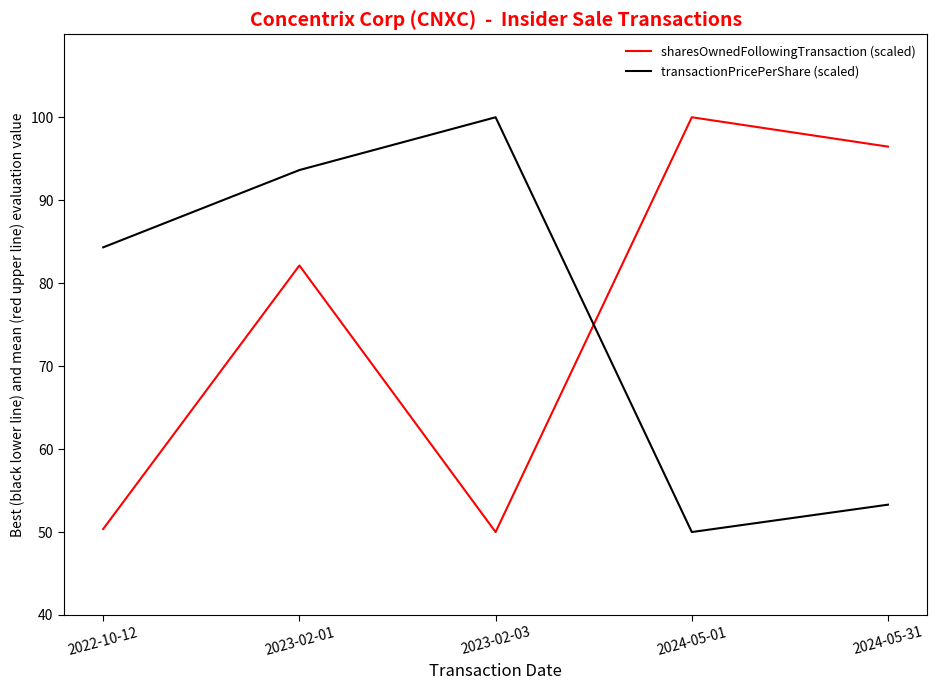

Is it true that transactionPricePerShare (scaled) equals 84.3 at 2022-10-12?

True